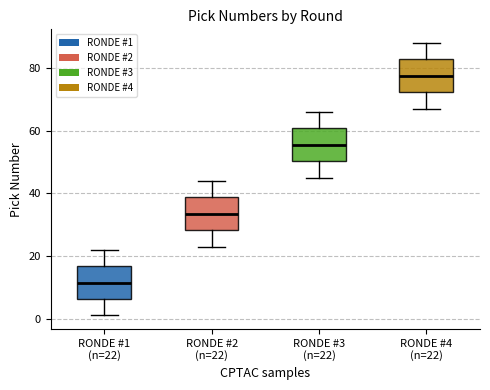

Reading left to right, transcribe this box plot: for each box, give where its median line is, the range the box spans, and where its two whiskers end, as read against the y-axis. The values are not printed on the chart, so give them approximately, as read against the axis.

RONDE #1 (n=22): median 12, box 6 to 16, whiskers 2 to 22
RONDE #2 (n=22): median 34, box 28 to 38, whiskers 24 to 44
RONDE #3 (n=22): median 56, box 50 to 60, whiskers 46 to 66
RONDE #4 (n=22): median 78, box 72 to 82, whiskers 68 to 88